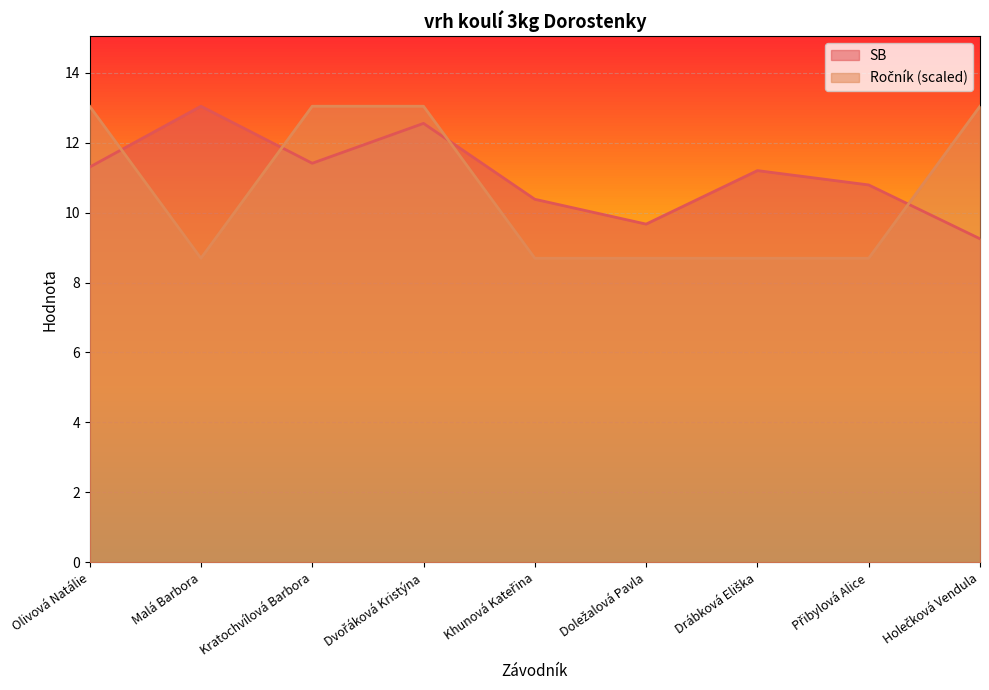

Which series ends up on top after the final intersection of Ročník and SB?

Ročník